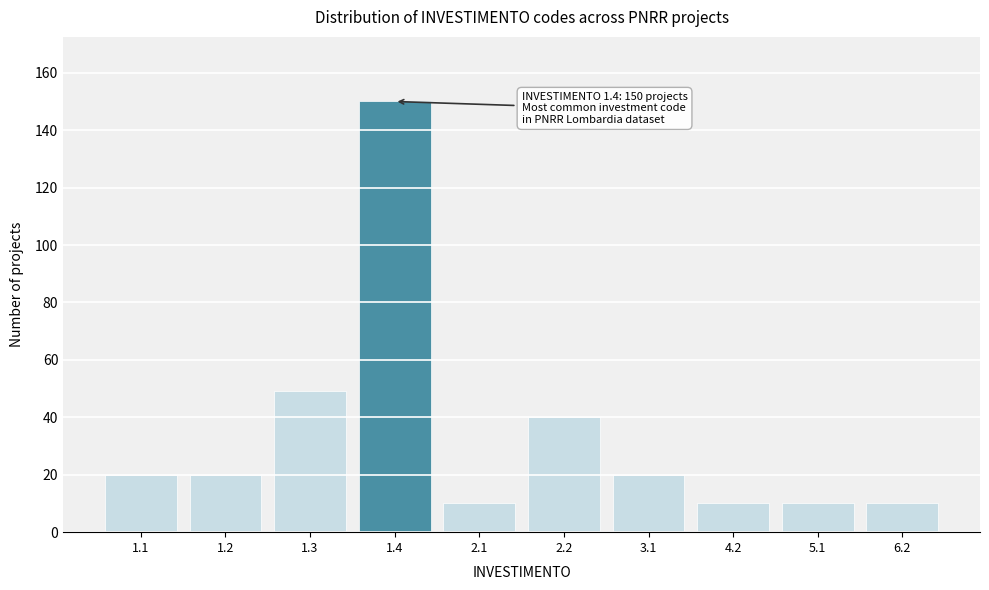

Reading left to right, transcribe all the data shown in this chart.

20	20	49	150	10	40	20	10	10	10